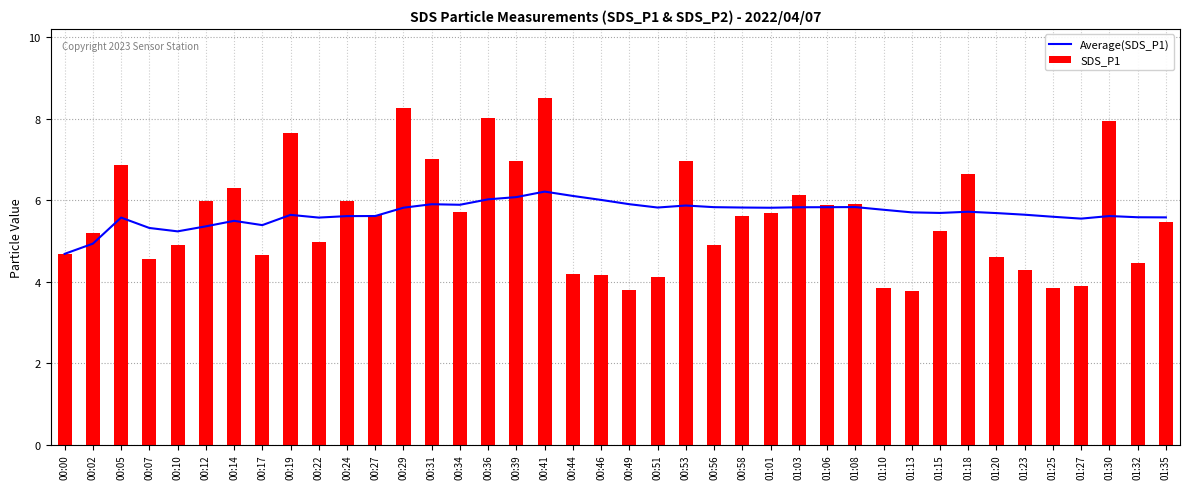

Reading left to right, extract all data points from this chart.

Average(SDS_P1): 00:00=4.7	00:02=4.9	00:05=5.6	00:07=5.3	00:10=5.2	00:12=5.4	00:14=5.5	00:17=5.4	00:19=5.6	00:22=5.6	00:24=5.6	00:27=5.6	00:29=5.8	00:31=5.9	00:34=5.9	00:36=6.0	00:39=6.1	00:41=6.2	00:44=6.1	00:46=6.0	00:49=5.9	00:51=5.8	00:53=5.9	00:56=5.8	00:58=5.8	01:01=5.8	01:03=5.8	01:06=5.8	01:08=5.8	01:10=5.8	01:13=5.7	01:15=5.7	01:18=5.7	01:20=5.7	01:23=5.6	01:25=5.6	01:27=5.5	01:30=5.6	01:32=5.6	01:35=5.6
SDS_P1: 00:00=4.7	00:02=5.2	00:05=6.8	00:07=4.5	00:10=4.9	00:12=6.0	00:14=6.3	00:17=4.7	00:19=7.7	00:22=5.0	00:24=6.0	00:27=5.6	00:29=8.3	00:31=7.0	00:34=5.7	00:36=8.0	00:39=7.0	00:41=8.5	00:44=4.2	00:46=4.2	00:49=3.8	00:51=4.1	00:53=7.0	00:56=4.9	00:58=5.6	01:01=5.7	01:03=6.1	01:06=5.9	01:08=5.9	01:10=3.9	01:13=3.8	01:15=5.2	01:18=6.7	01:20=4.6	01:23=4.3	01:25=3.8	01:27=3.9	01:30=8.0	01:32=4.5	01:35=5.5